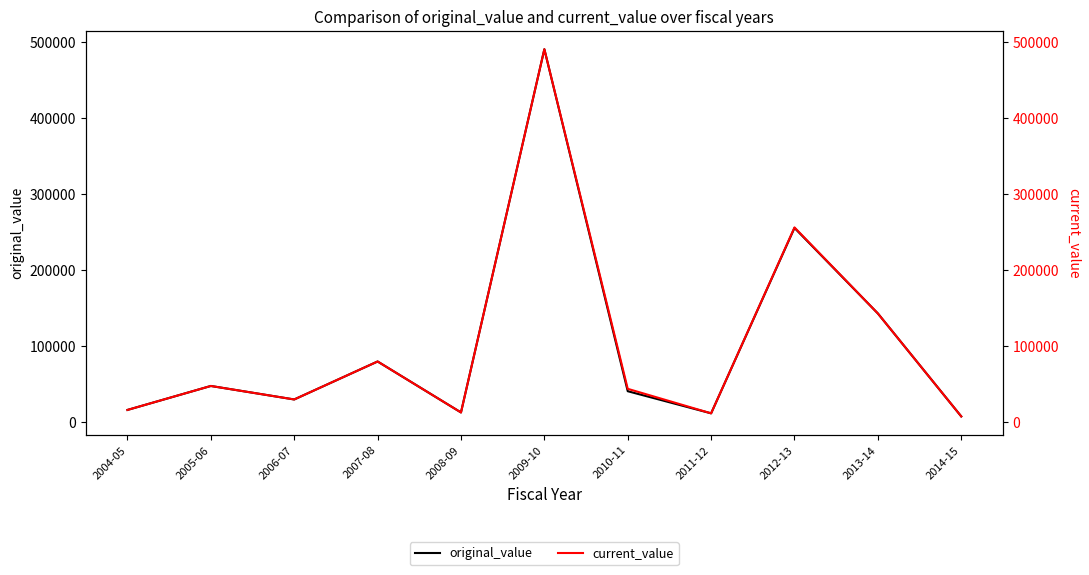

Reading right to left, transcribe all the data shown in this chart.

original_value: 2014-15=7500.0	2013-14=142754.7	2012-13=255150.5	2011-12=11545.0	2010-11=40601.4	2009-10=489951.7	2008-09=12710.0	2007-08=79664.0	2006-07=29764.0	2005-06=47500.0	2004-05=16000.0
current_value: 2014-15=7500.0	2013-14=142754.7	2012-13=255800.5	2011-12=11545.0	2010-11=43747.3	2009-10=489951.7	2008-09=12710.0	2007-08=79664.0	2006-07=29764.0	2005-06=47500.0	2004-05=16000.0